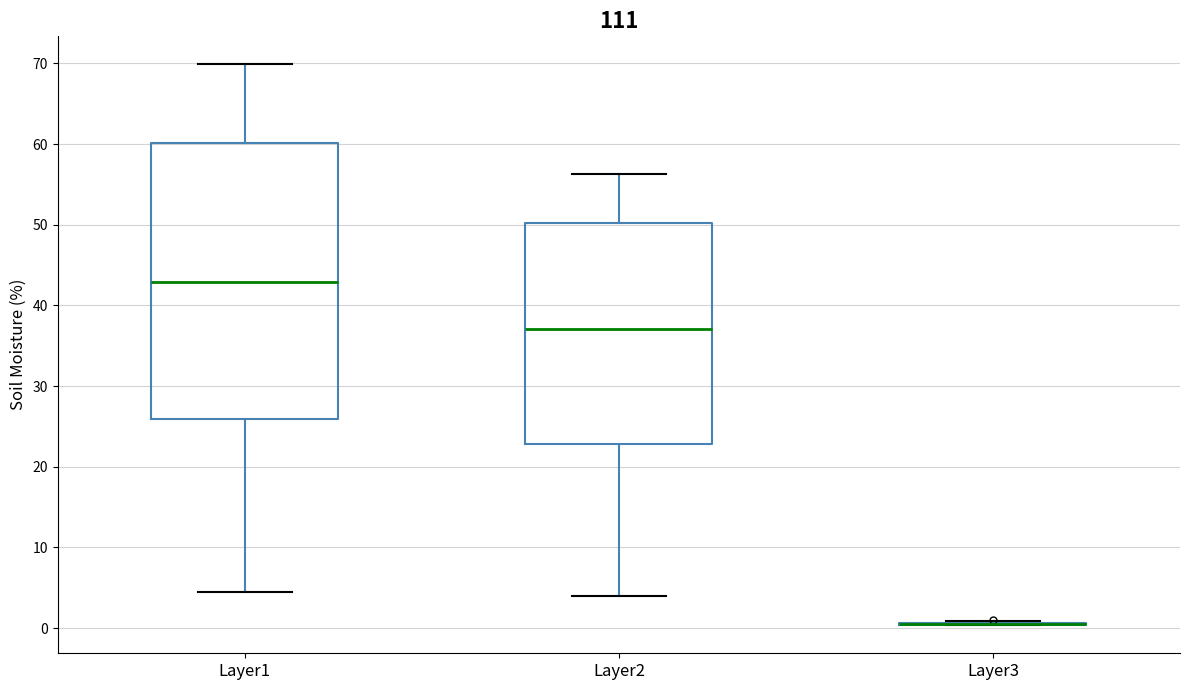

Comparing the boxes themselves (not the whiskers), which one is the tallest?

Layer1